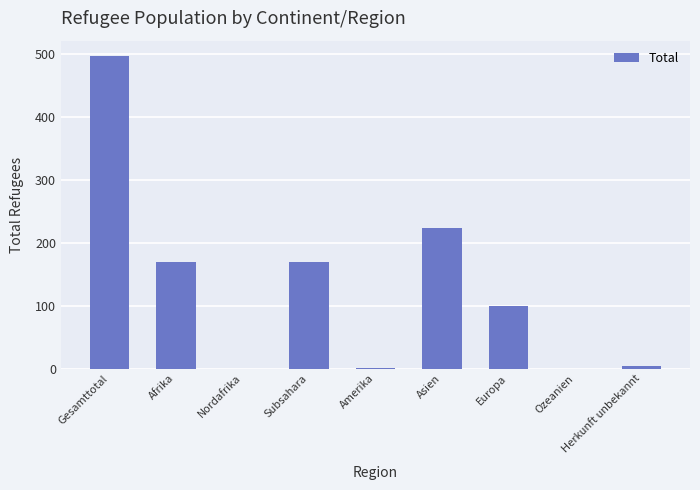

Between Asien and Subsahara, which is larger?

Asien